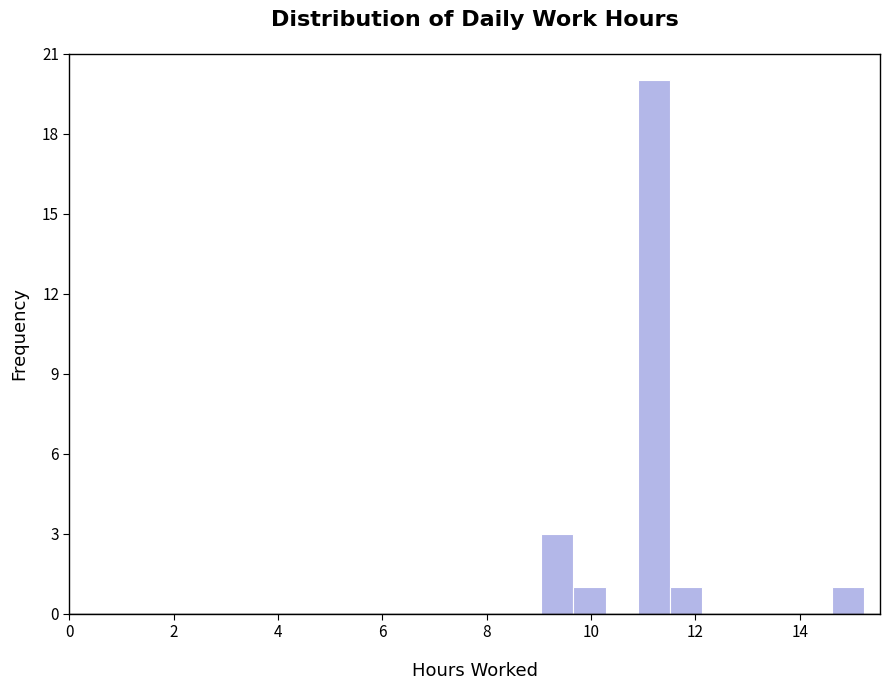

Around what value on the x-axis is the tallest bar? Give the approximate position of its centre, as read against the axis.

11.2